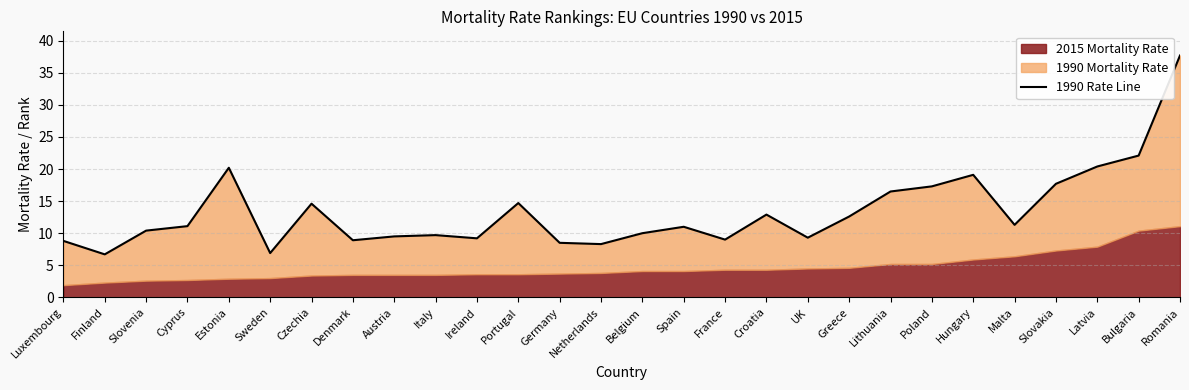

What is the ratio of the value at Sweden to the value at Romania?

0.2